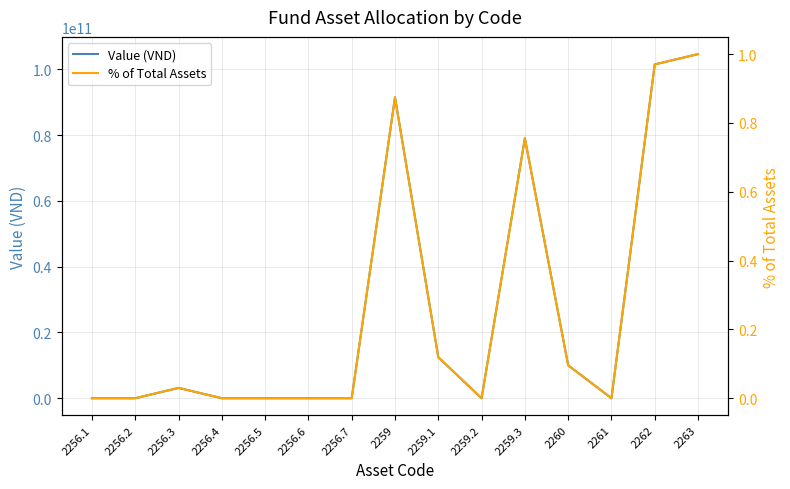

Which series has the widest spread of values?

Value (VND)